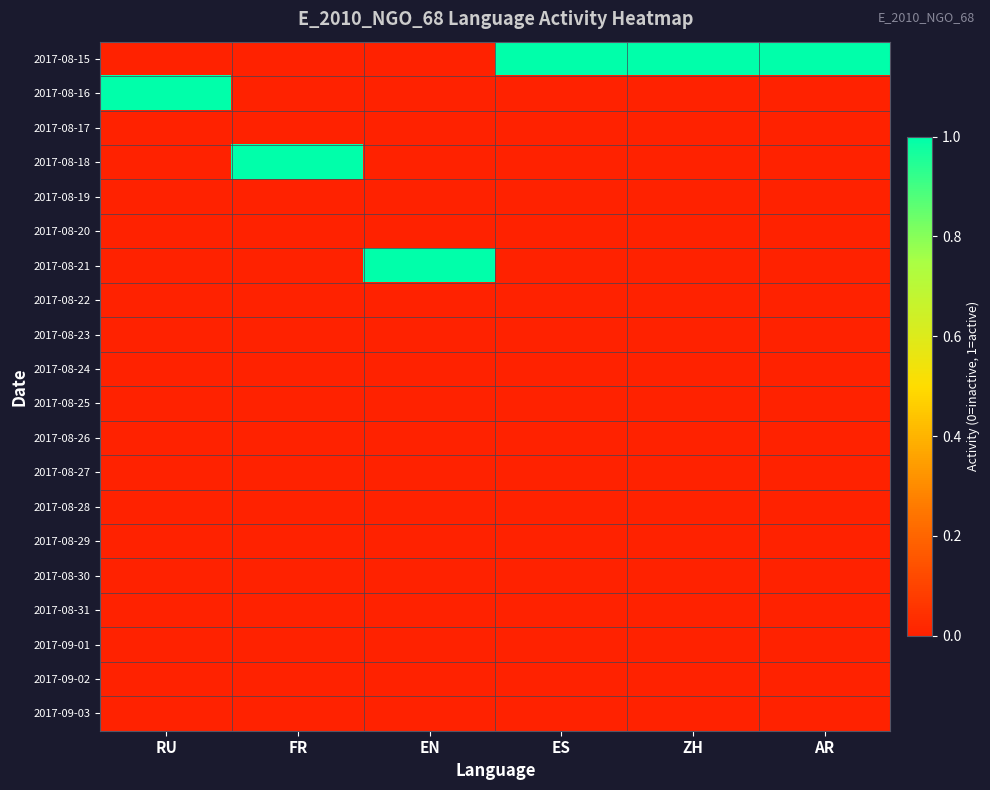

Which label corresponds to the smallest value in the chart?

RU